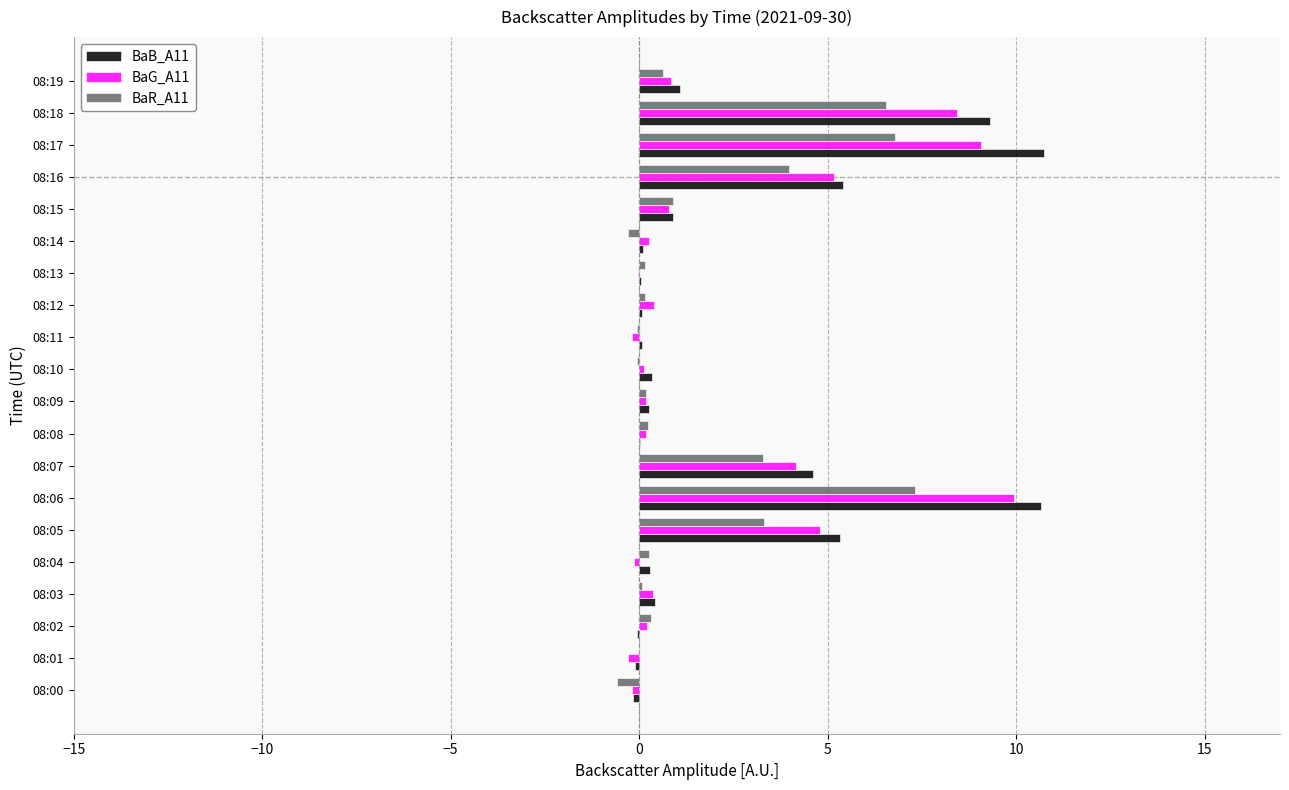

True or false: BaR_A11 has a value of 0.6 at 08:19.

True